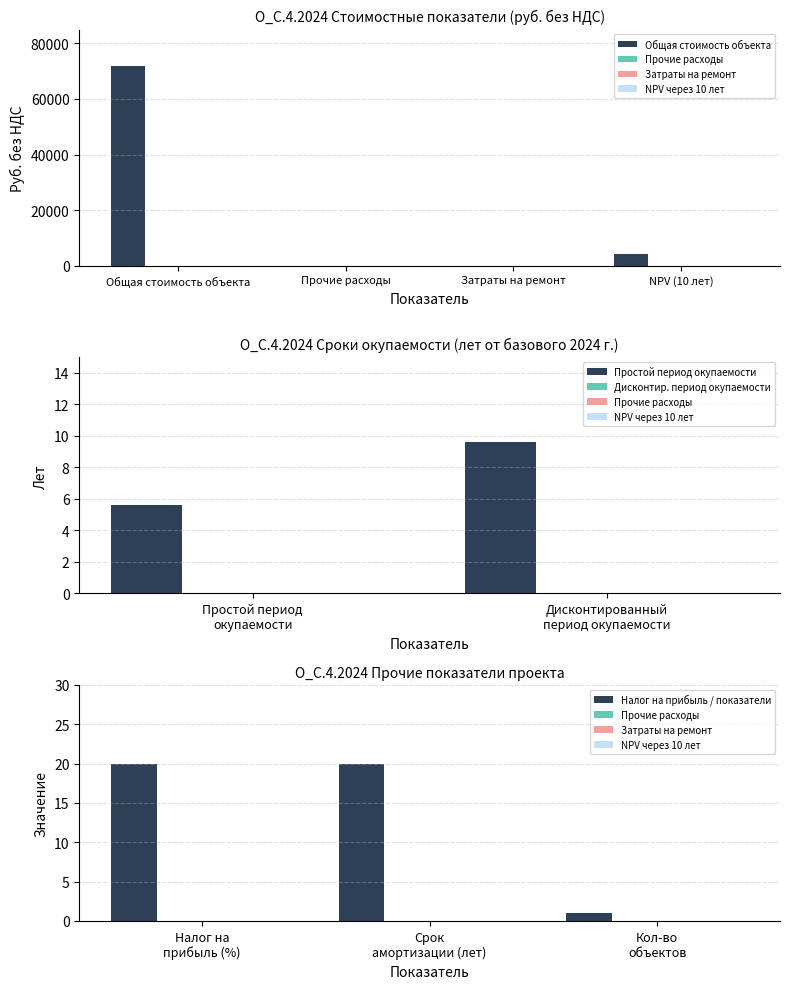

What is the sum of all Общая стоимость объекта values?

75960